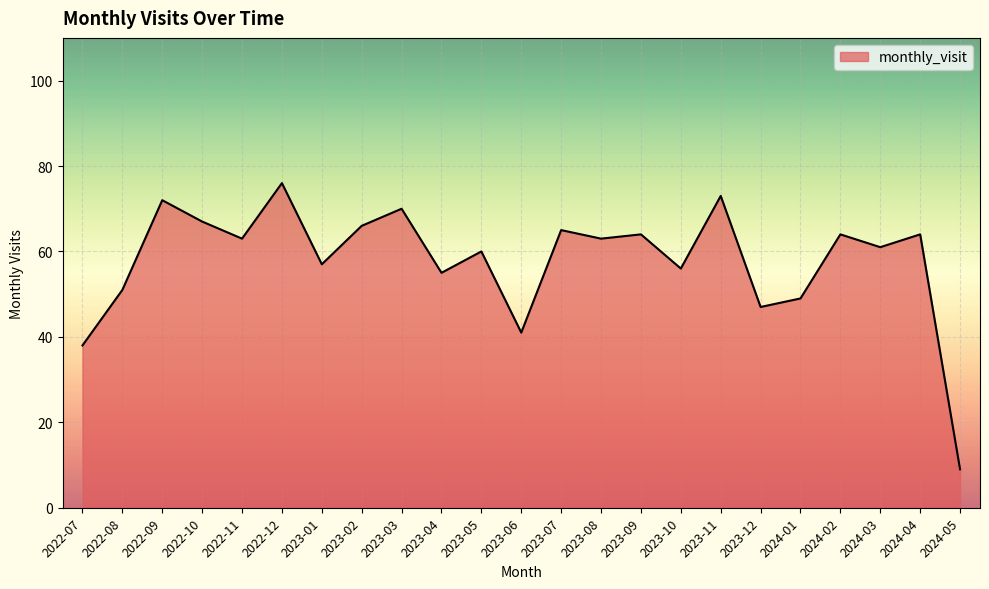

The value at 2023-03 is 112. True or false?

False